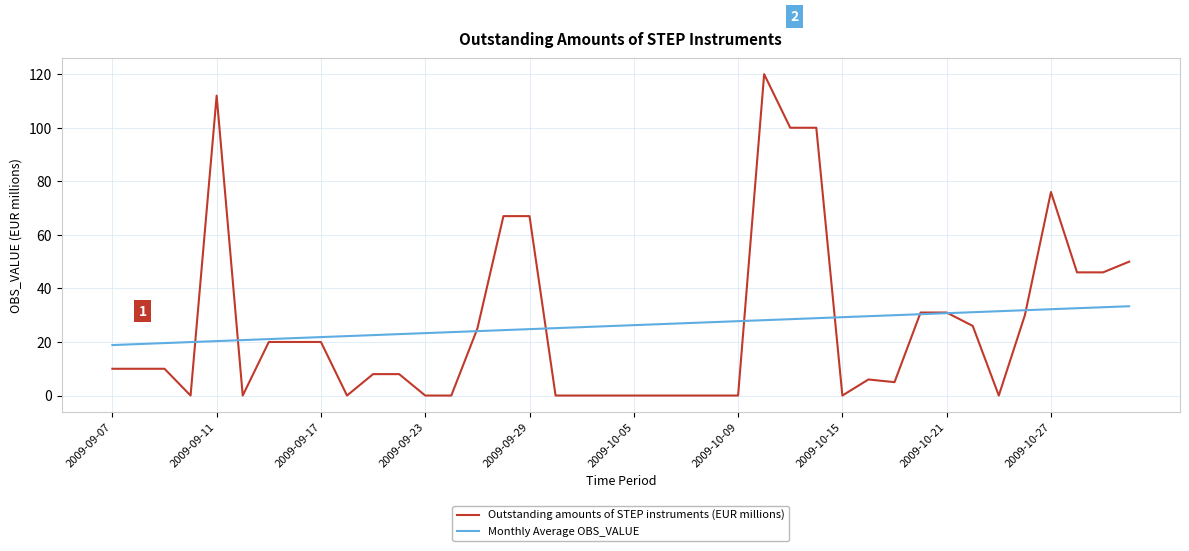

How many points are higher than both their immediate neighbors (excluding endpoints)?

4